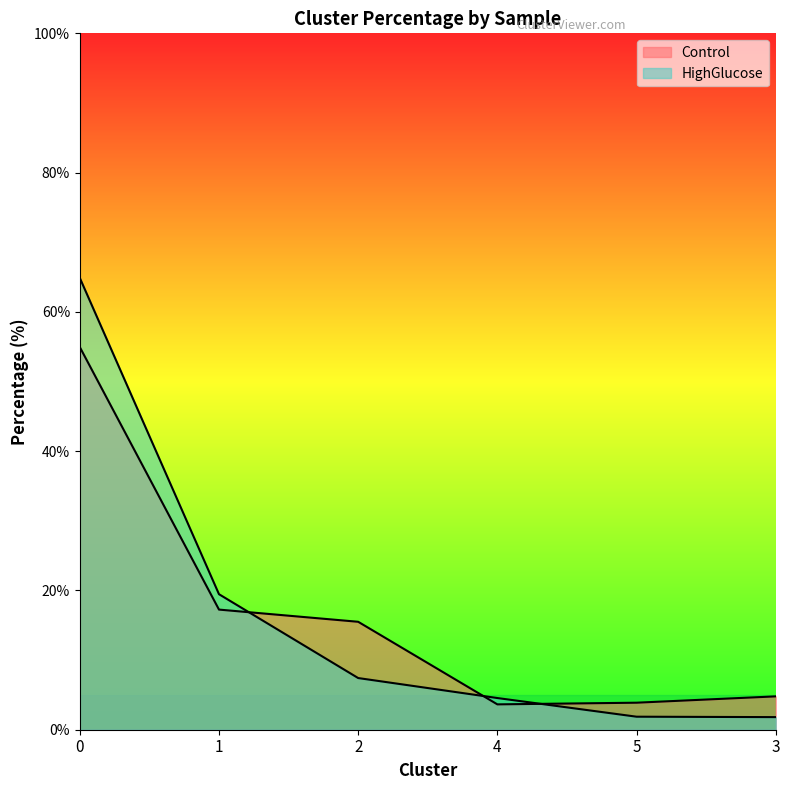

What is the spread (max minus min) of values at 0?

9.9